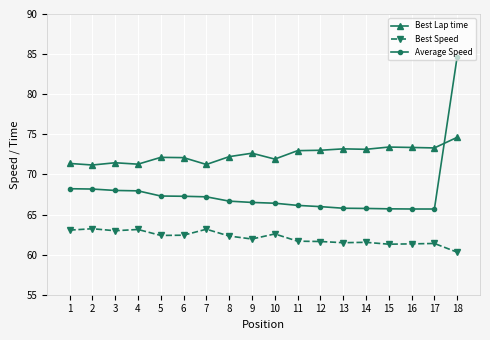

List the series in order of their peak value, lowest first.

Best Speed, Best Lap time, Average Speed